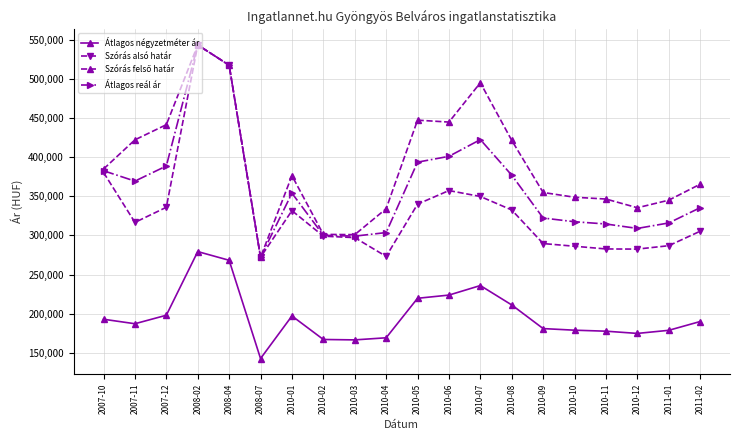

True or false: Szórás alsó határ has a value of 339912 at 2010-05.

True